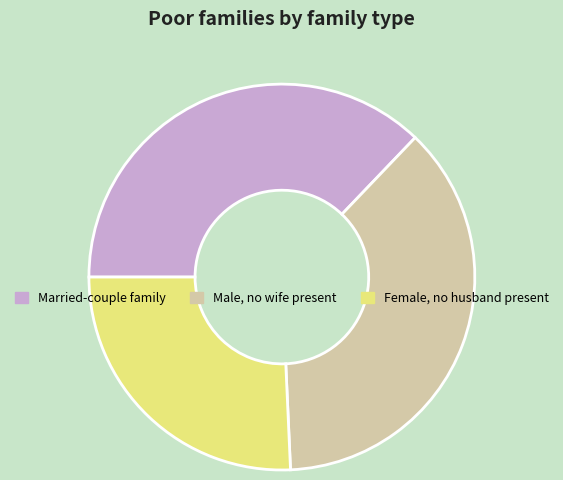

Does any single category account for the majority?

No